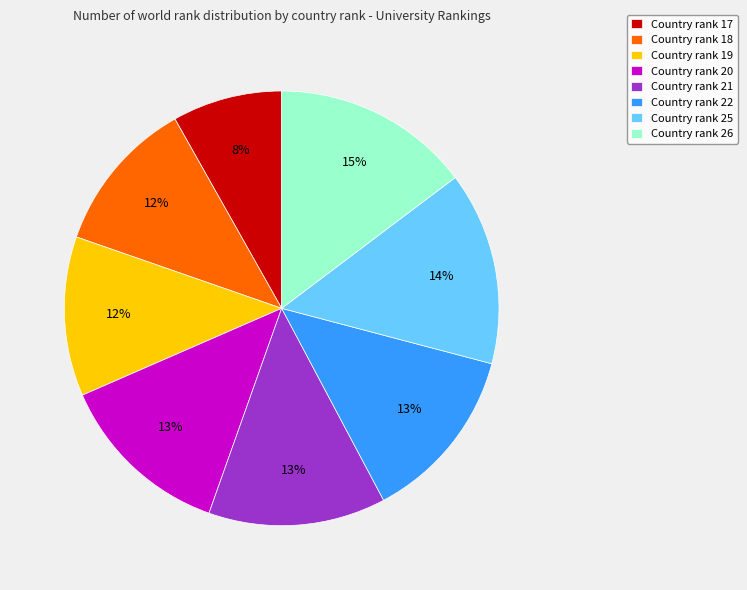

To the nearest percent, what is the difference between the largest and smallest slice percentages?

7%